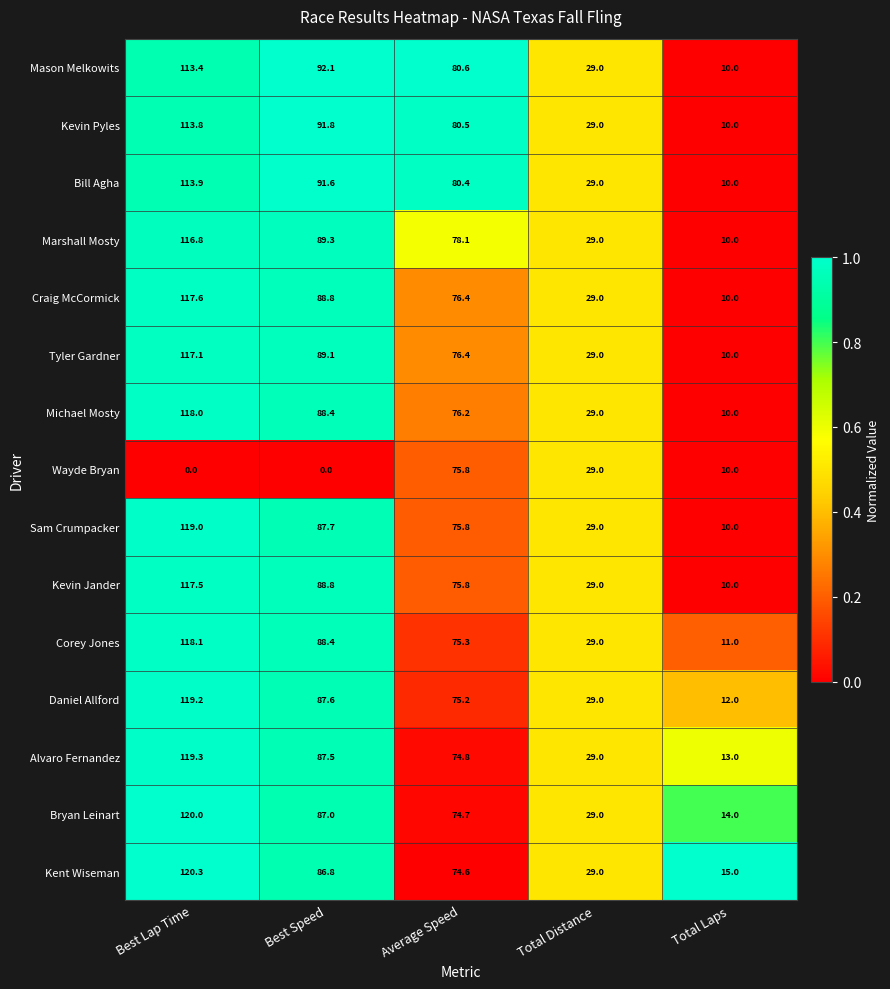

At which label does Alvaro Fernandez reach its minimum?

Total Laps